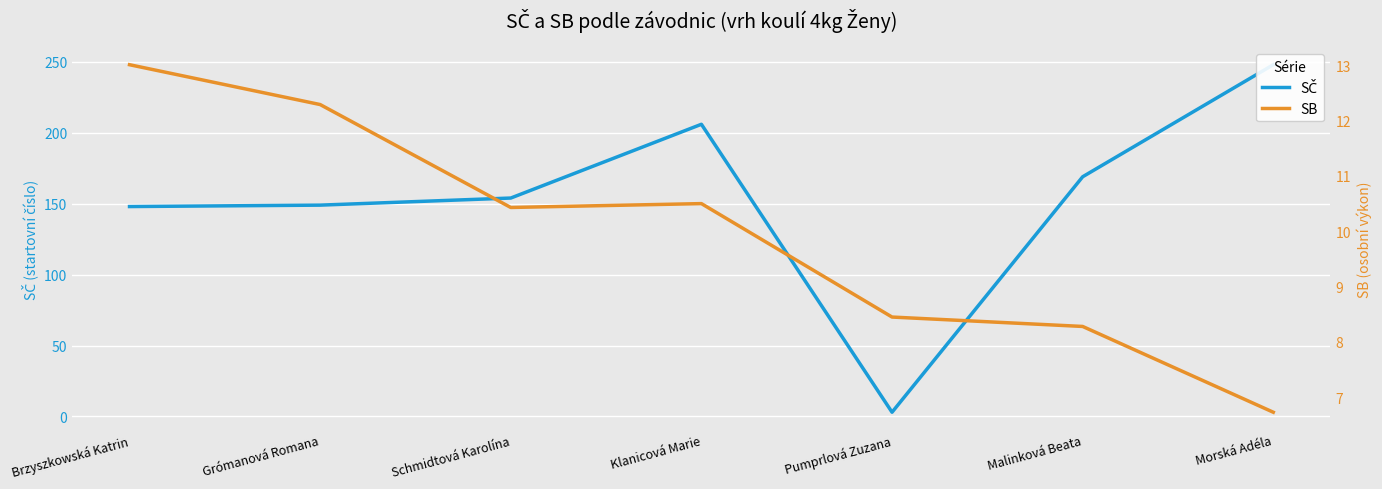

Count the number of categories in the chart.

7